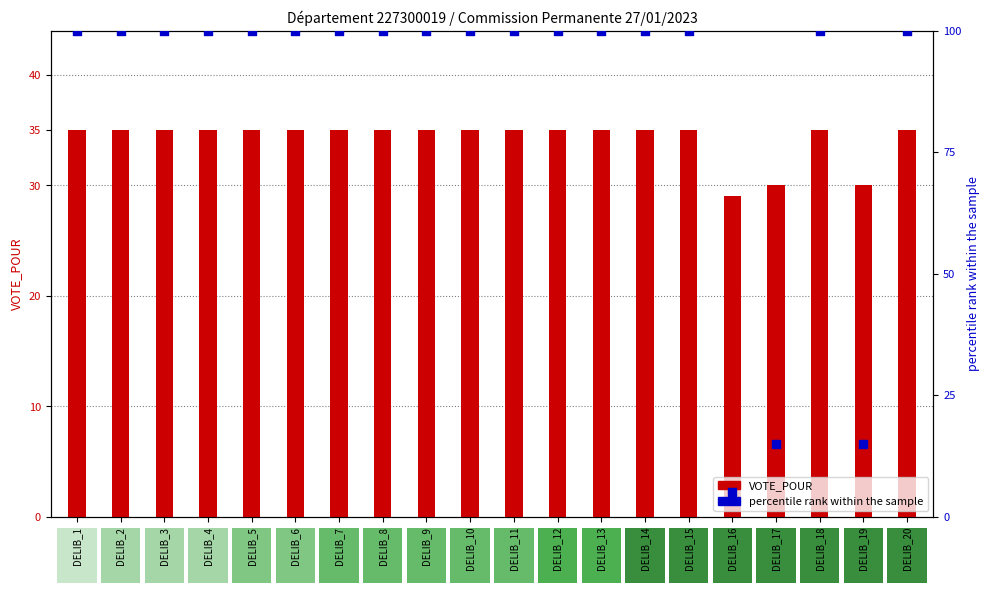

Which series has the largest total across all categories?

percentile rank within the sample